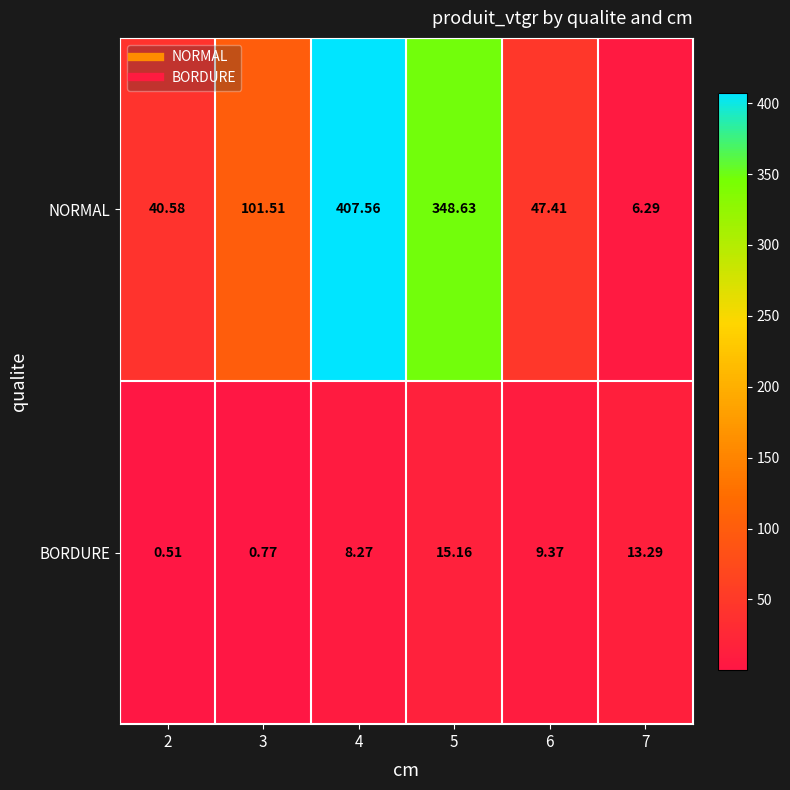

What is the total value across all series at 5?

363.8